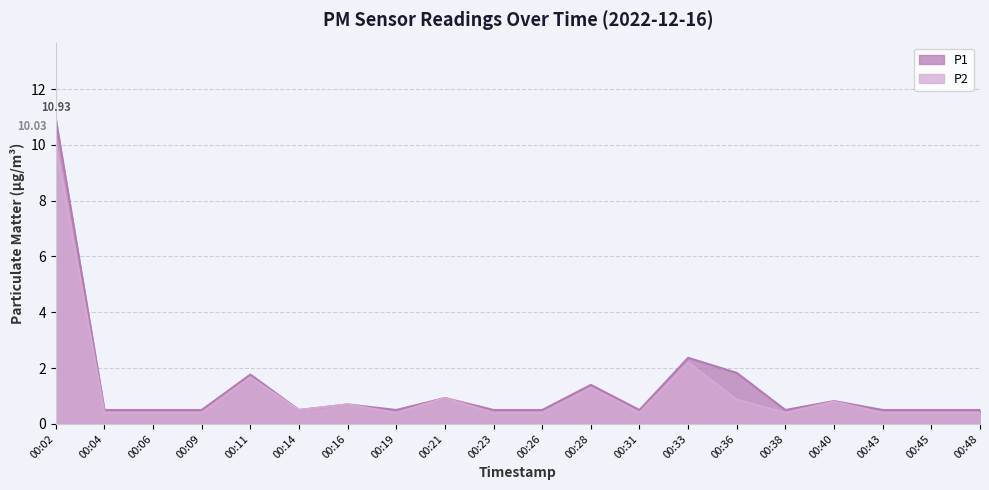

What is the sum of all P2 values?

23.4